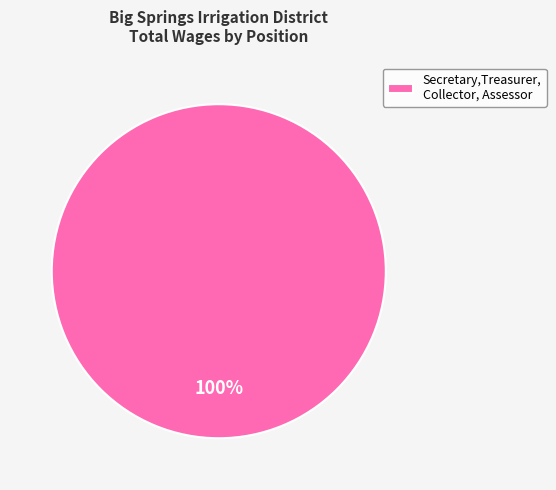

How many segments does this pie chart have?

1